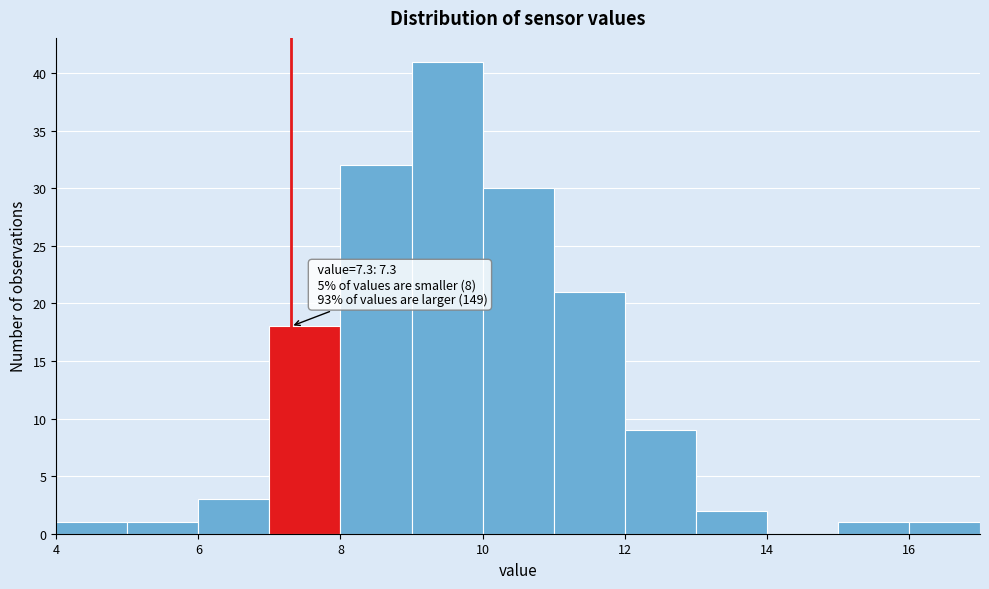

Over which range of the x-axis is the bar tallest?

9 to 10